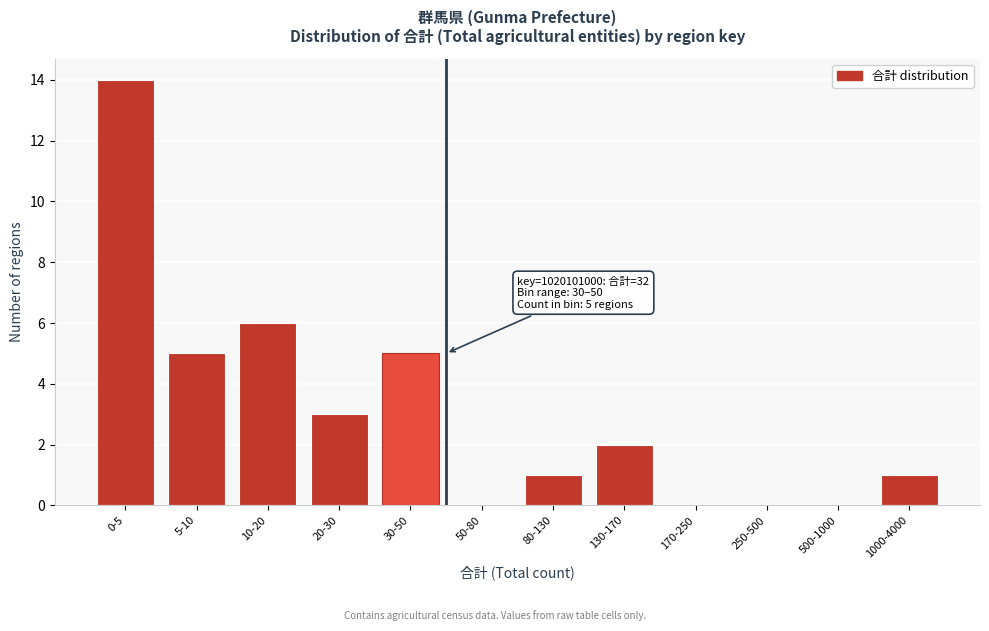

Reading left to right, transcribe all the data shown in this chart.

0-5=14	5-10=5	10-20=6	20-30=3	30-50=5	50-80=0	80-130=1	130-170=2	170-250=0	250-500=0	500-1000=0	1000-4000=1